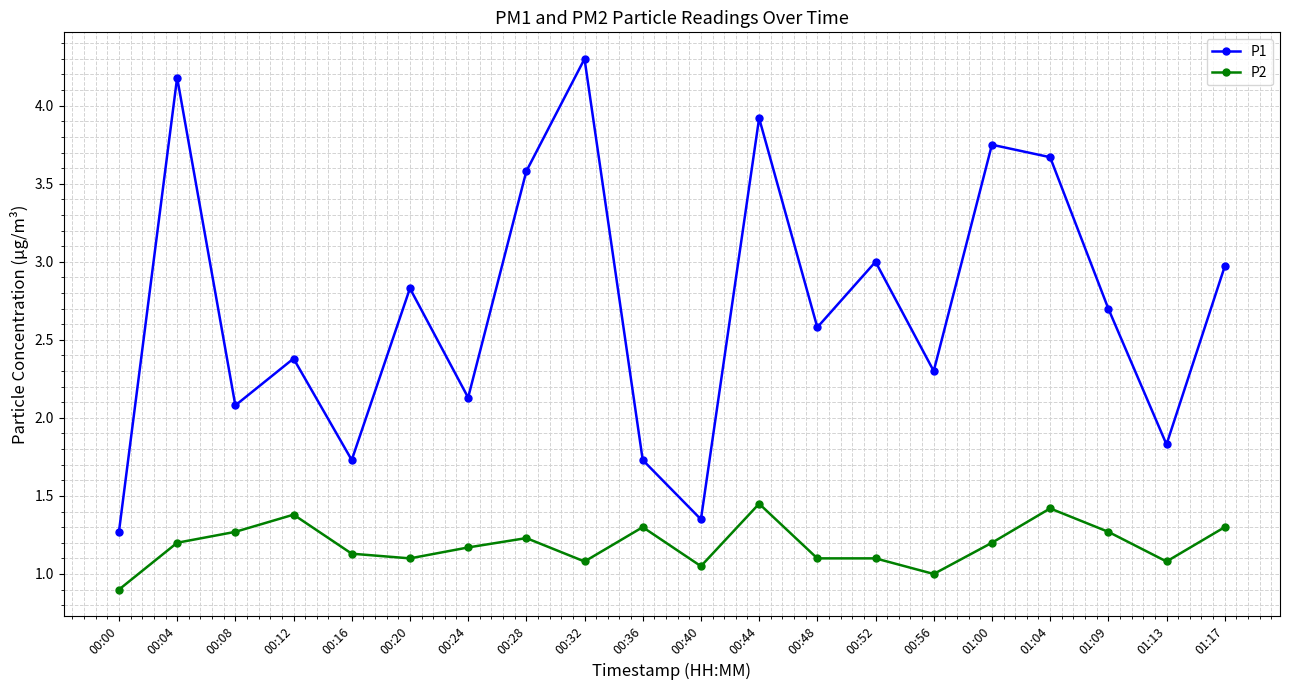

Between 00:24 and 00:40, which series saw the biggest shift?

P1